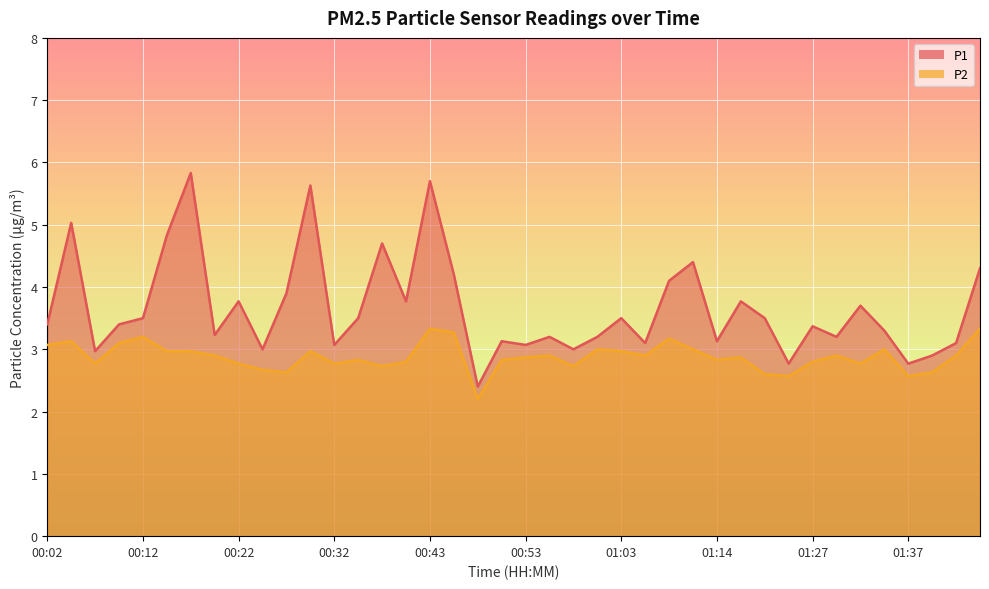

In P1, how many points are higher than both neighbors (excluding endpoints)?

13